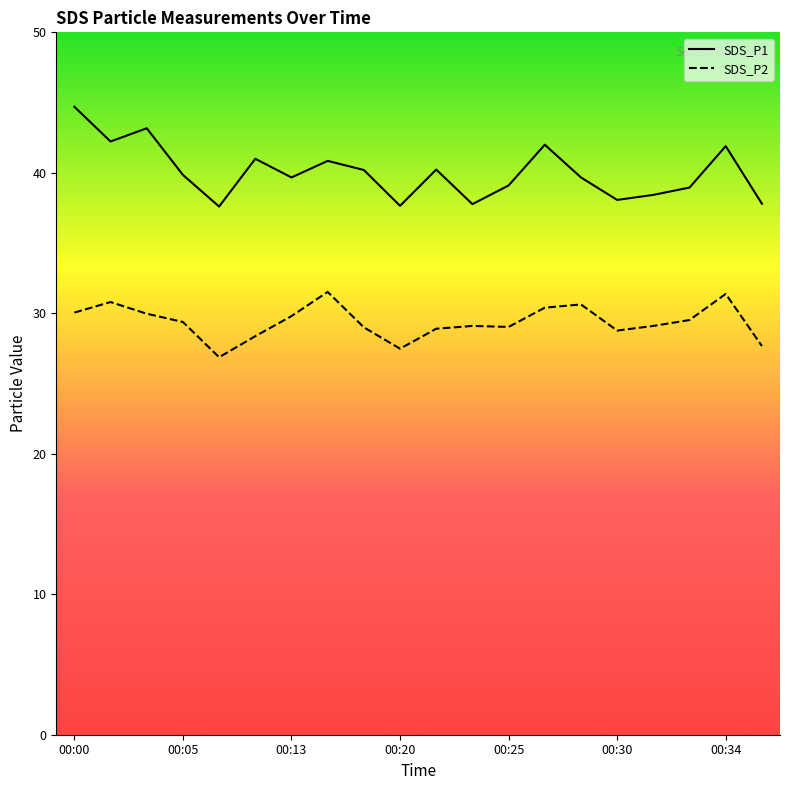

How many values in the SDS_P2 series are below 29?

6